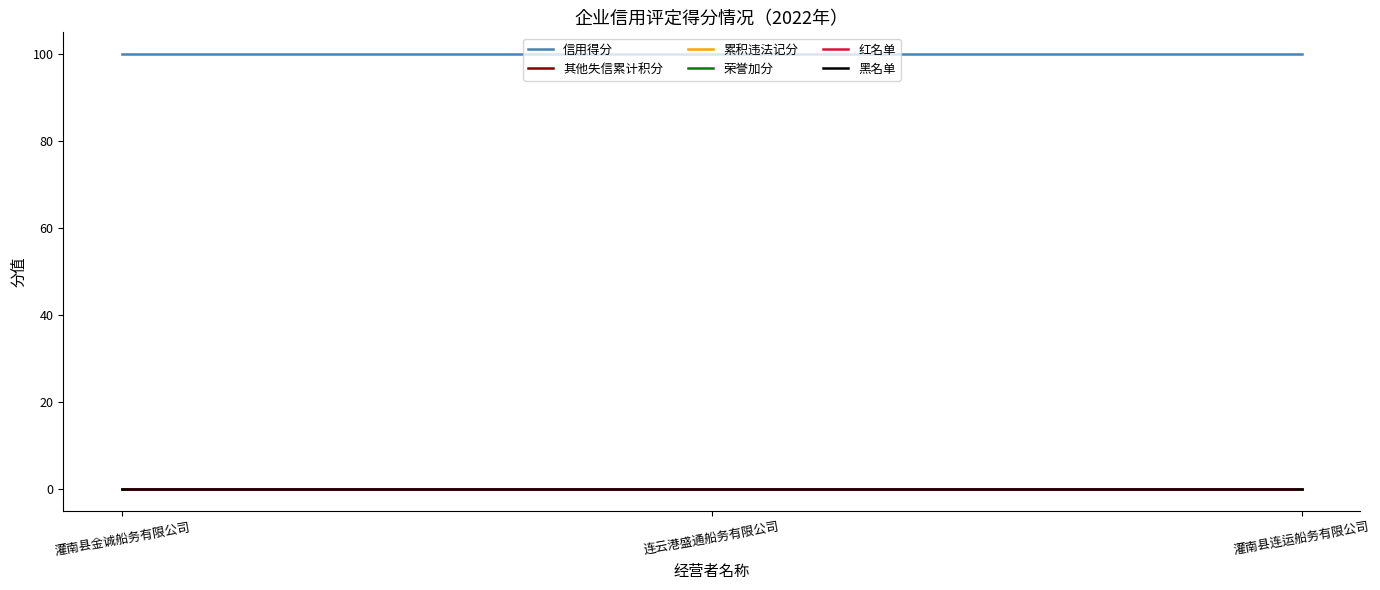

How many lines are shown in the chart?

6